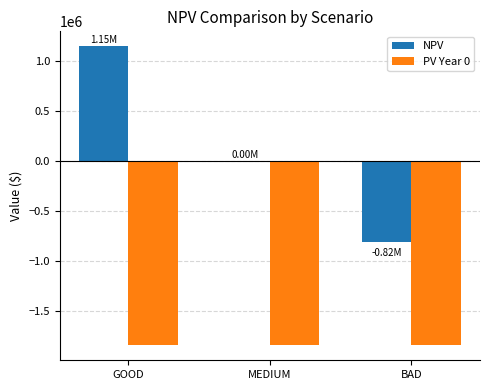

At which label does NPV reach its peak?

GOOD